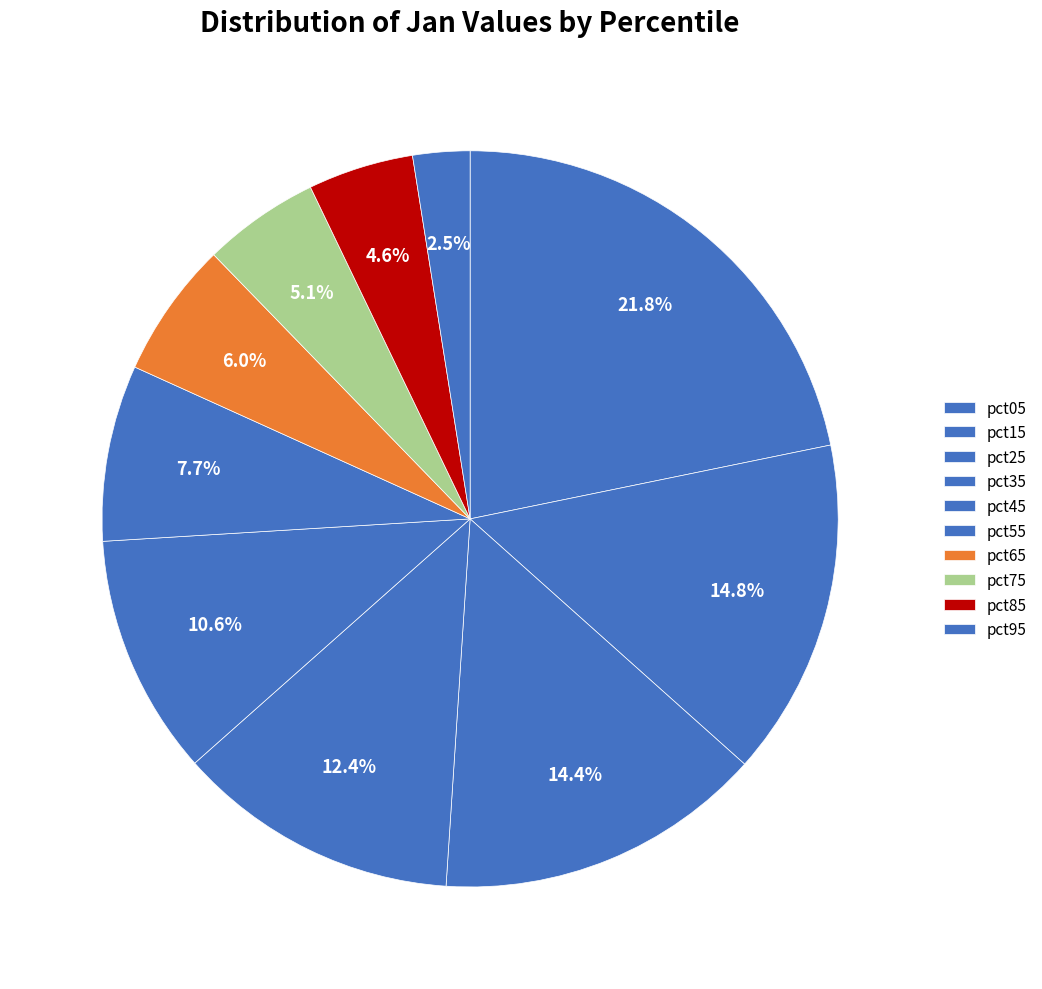

To the nearest percent, what is the difference between the pct05 and pct85 slice percentages?

17%